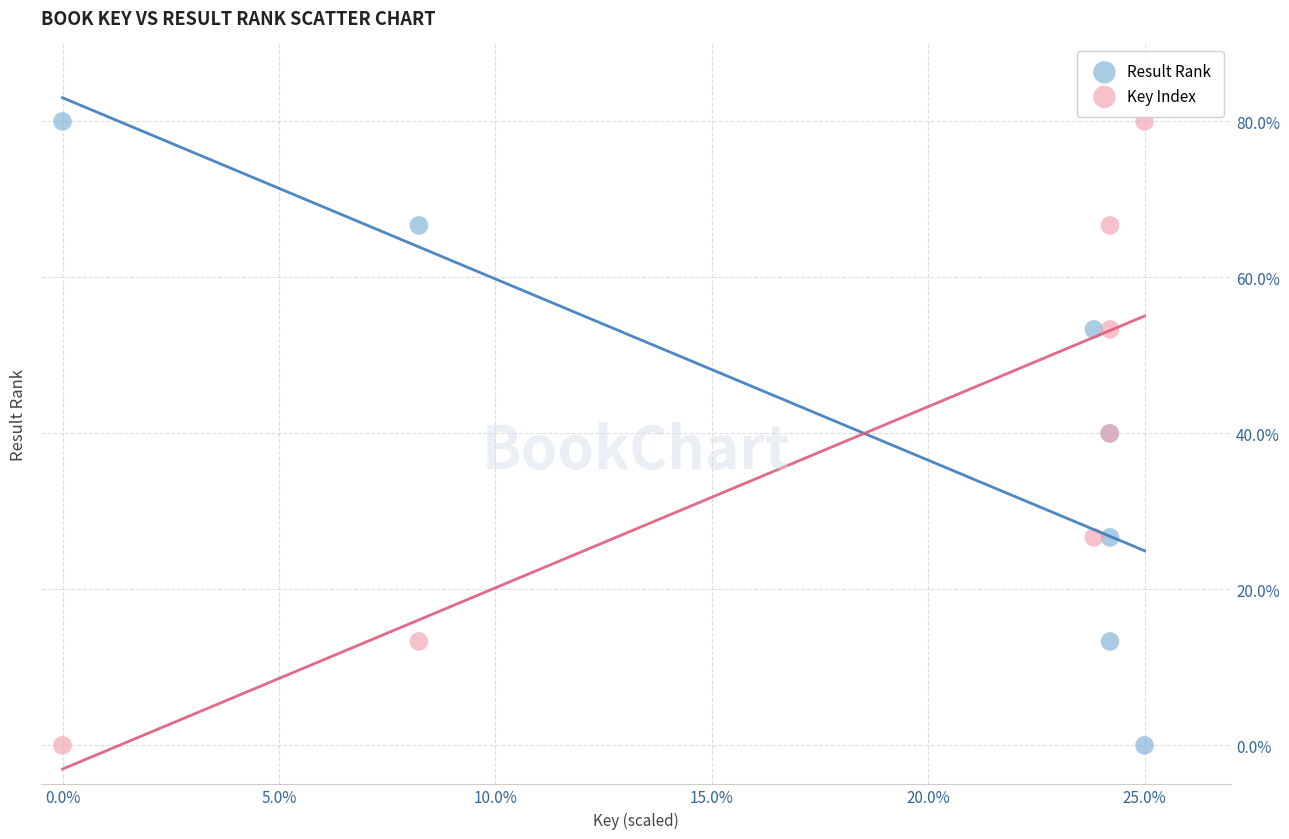

What is the X range (max minus min) for the scatter plot?

25.0